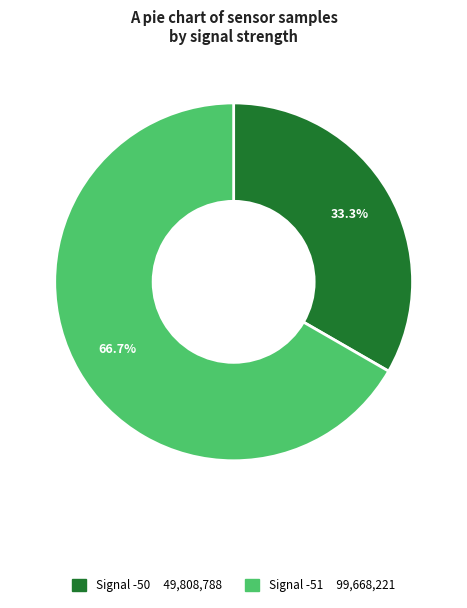

How many segments does this pie chart have?

2